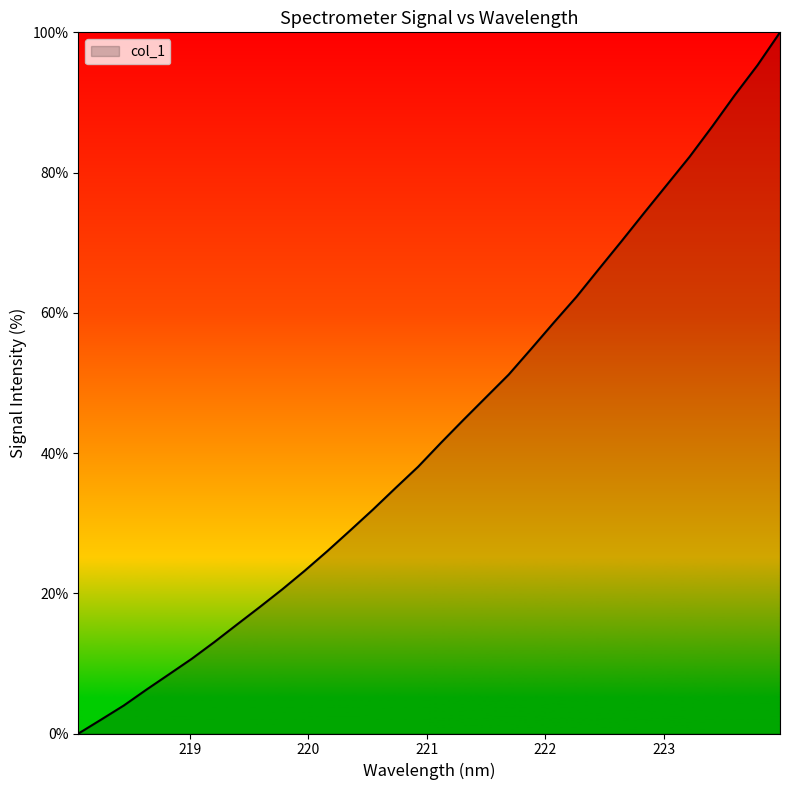

What is the difference between the second highest and minimum values?

95.3